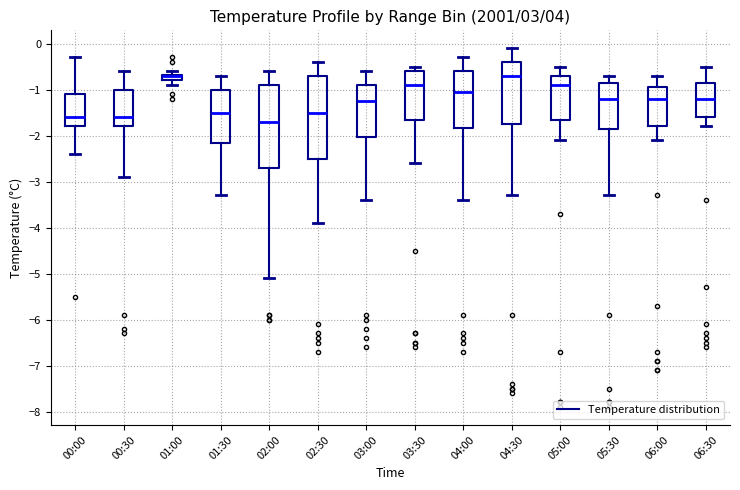

Where does the lower whisker of the box for 02:00 end on the y-axis? The values are not printed on the chart, so give them approximately, as read against the axis.

-5.1